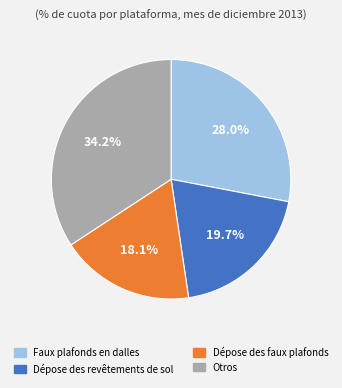

How much of the chart is everything except Dépose des revêtements de sol?

80.3%